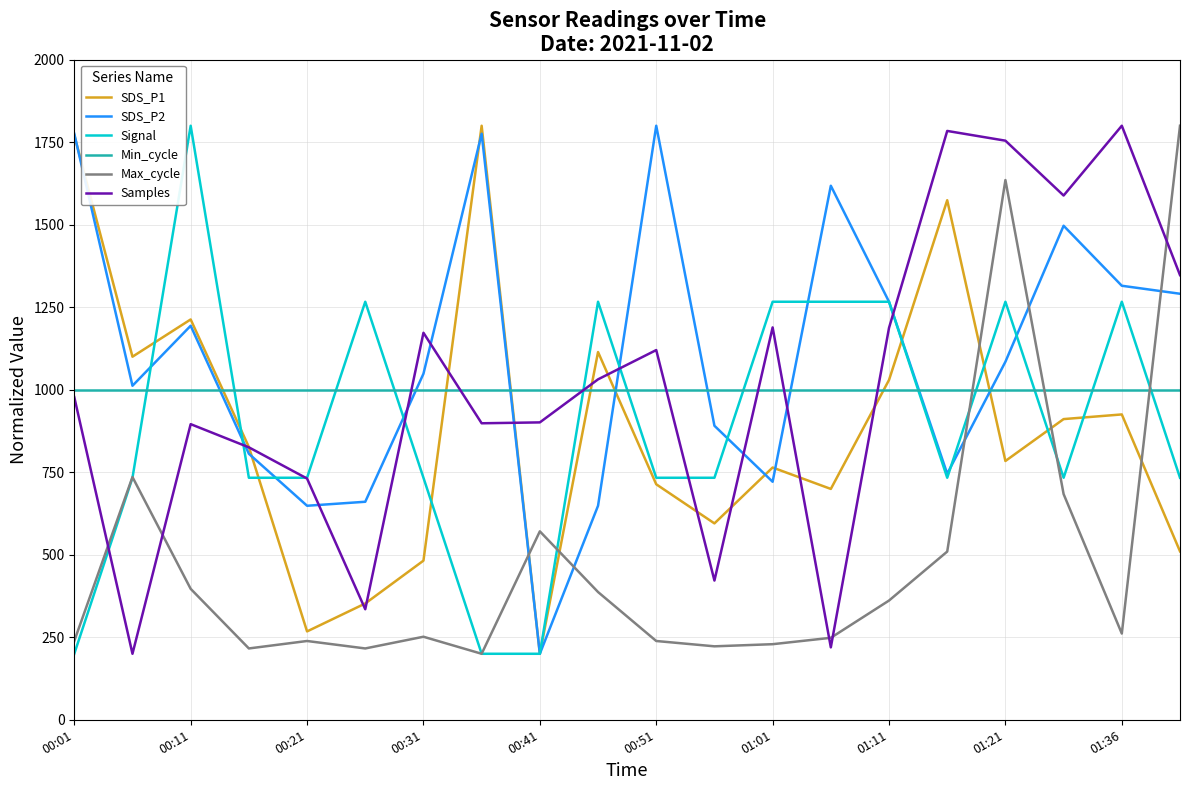

How many times do Max_cycle and Min_cycle cross each other?

3